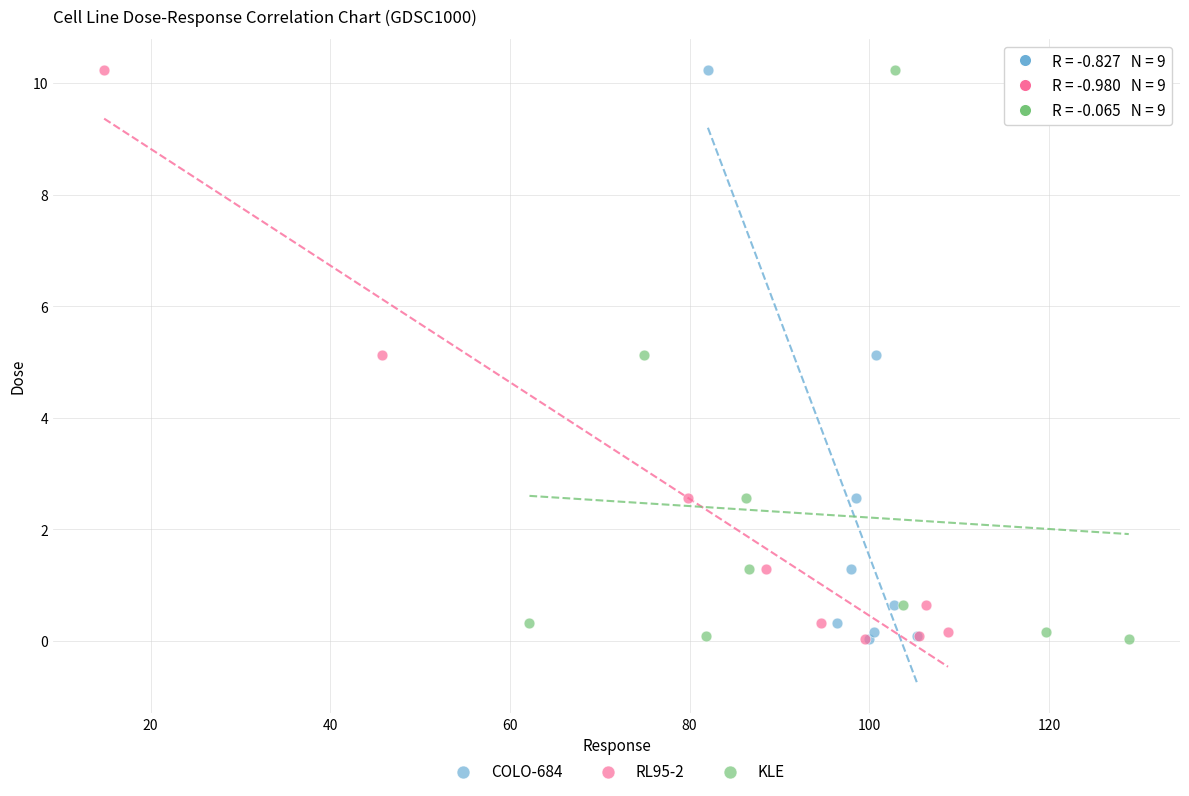

What are all the series names shown in the legend?

COLO-684, RL95-2, KLE